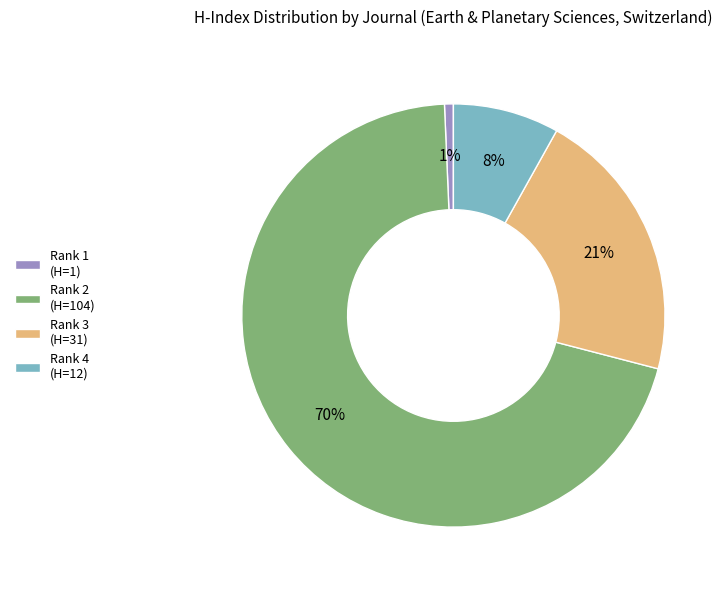

To the nearest percent, what portion does Rank 2 (H=104) represent?

70%